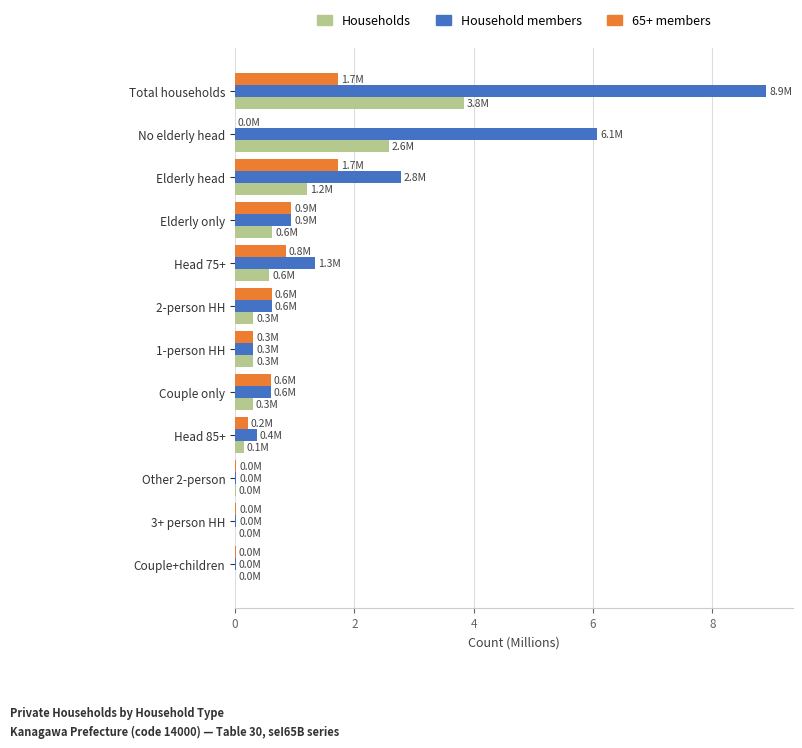

What is the sum of all 65+ members values?

7.0